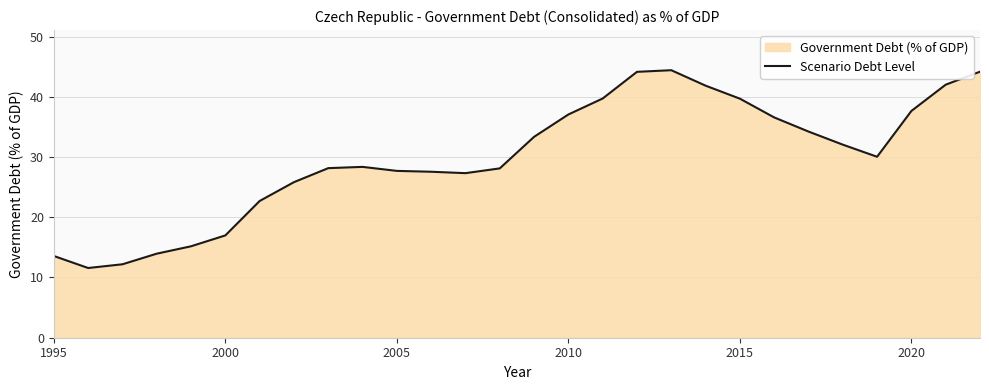

What is the difference between the maximum and minimum values?

32.8